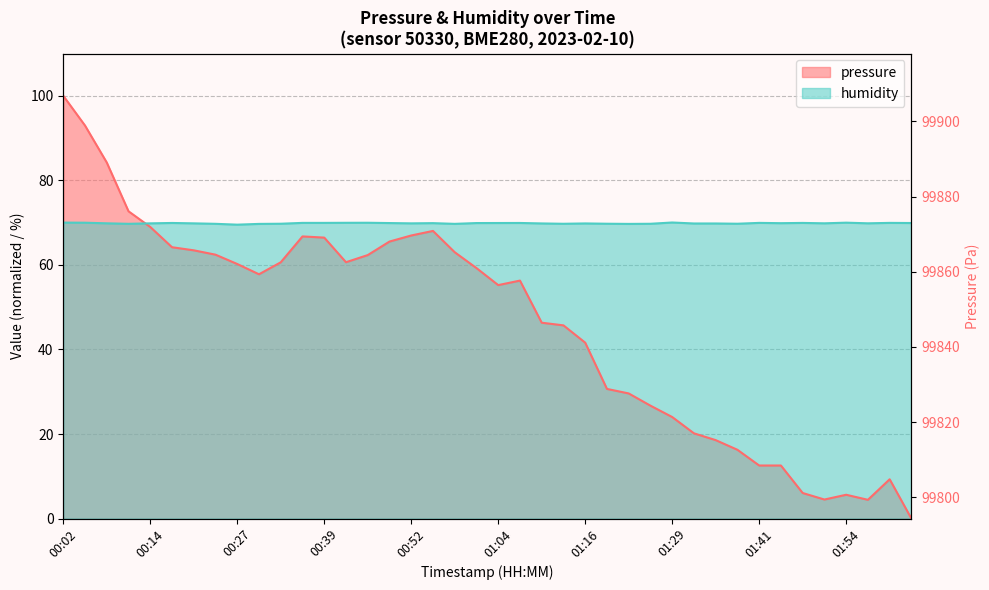

At which label is humidity closest to 69?

00:27